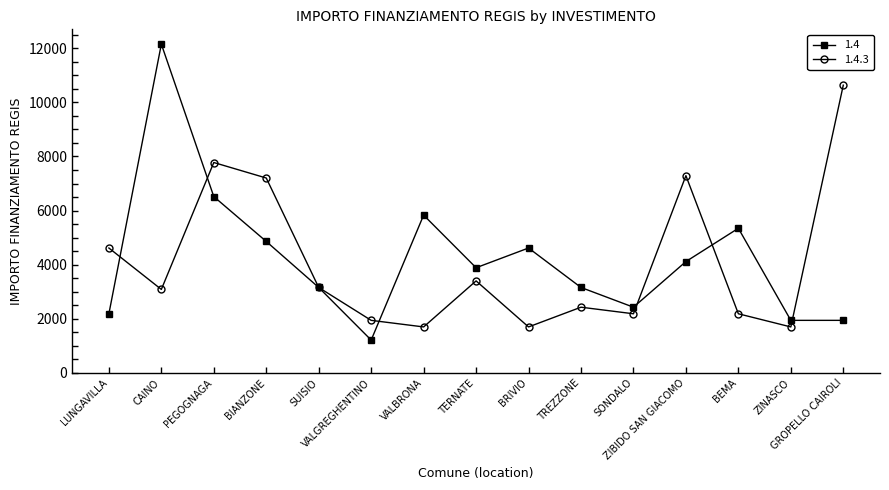

In 1.4.3, how many points are higher than both neighbors (excluding endpoints)?

4